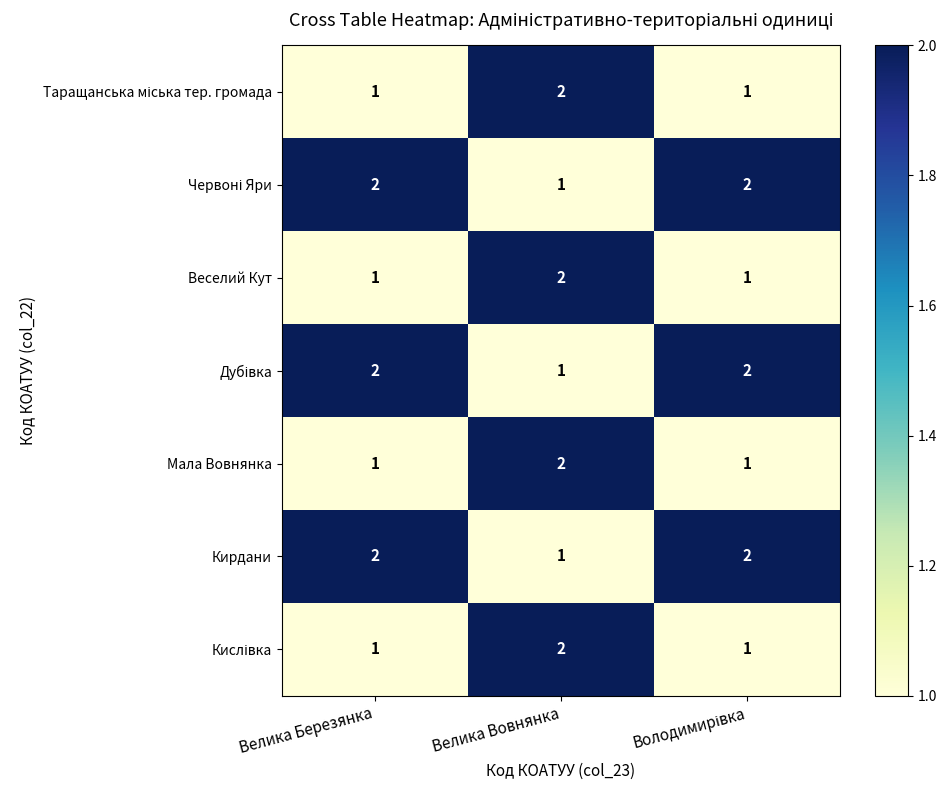

At which category is the sum across all series the highest?

Велика Вовнянка